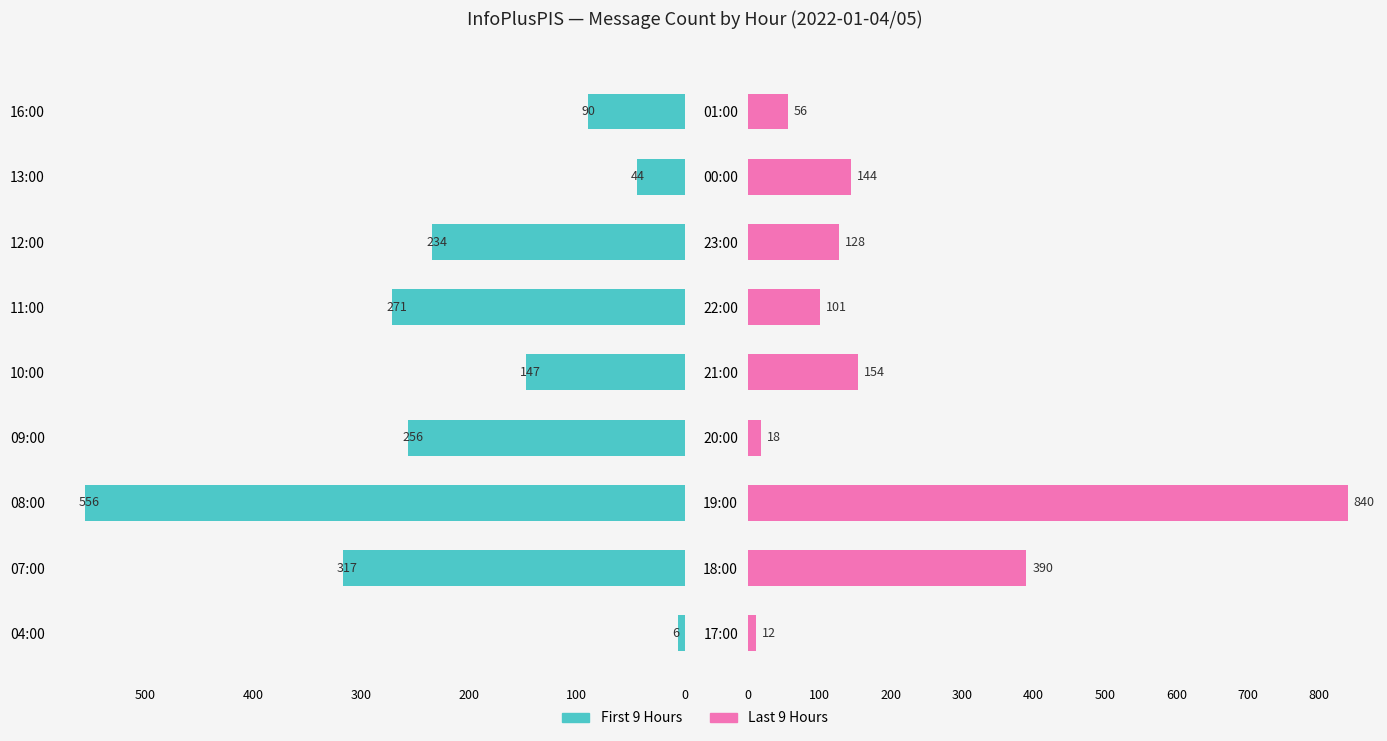

What is the value of the InfoPlusPIS (second half) bar at the 7th from the left?

128